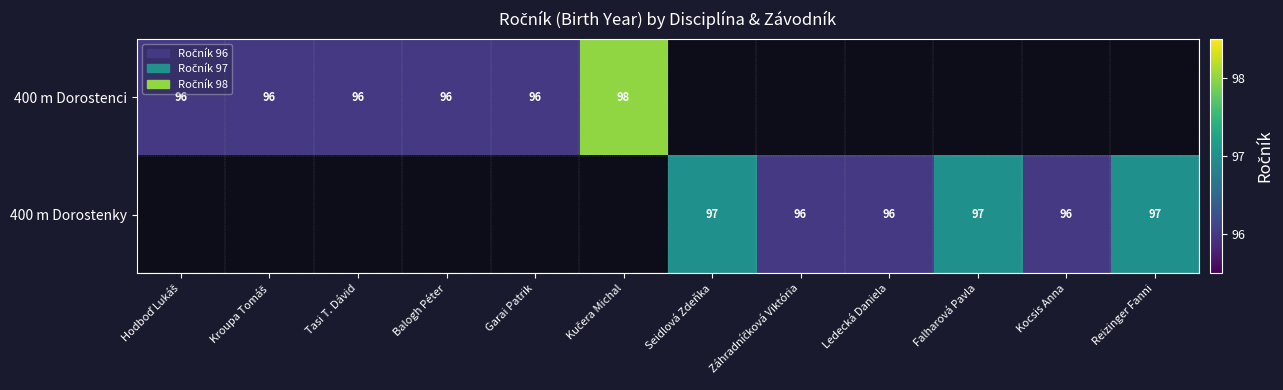

Which category has the highest value across all series?

Kučera Michal